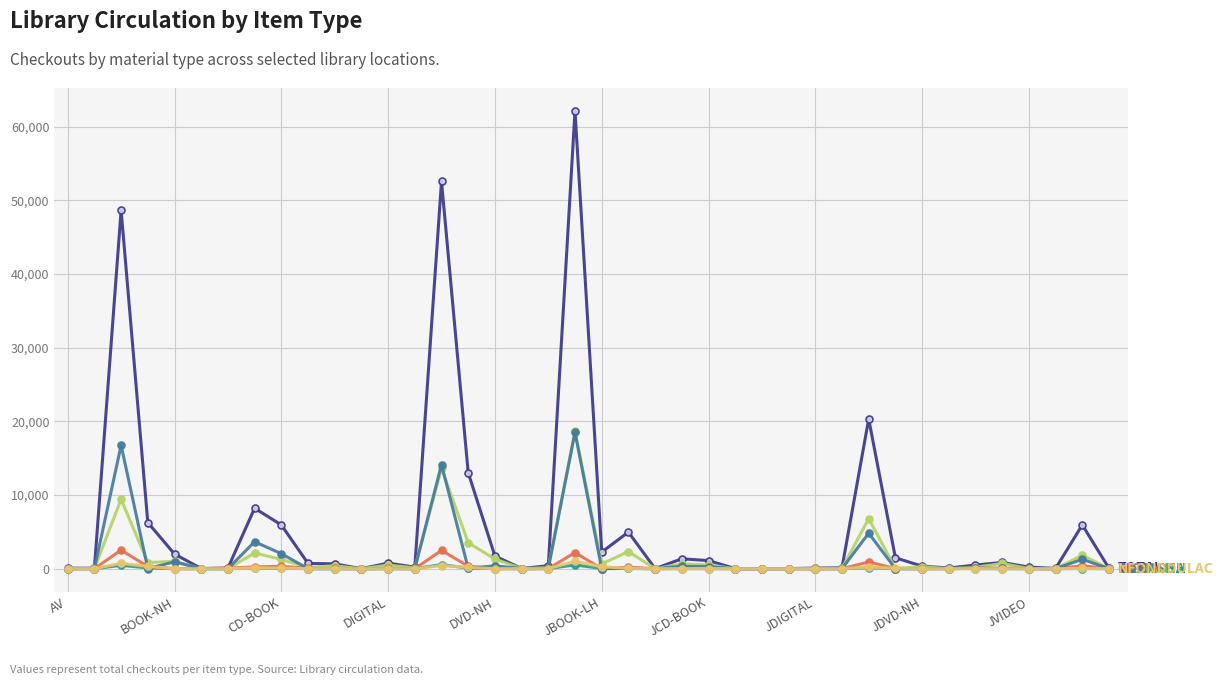

What is the greatest value displayed?

62140